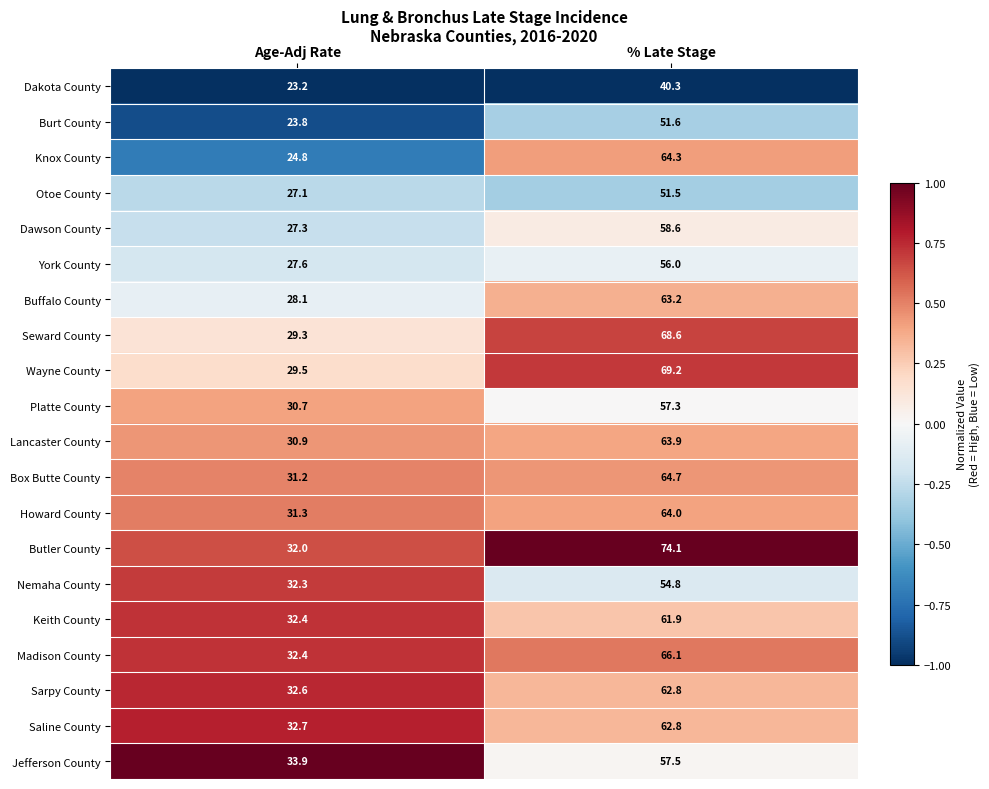

Which category has the lowest value in the York County series?

Age-Adj Rate